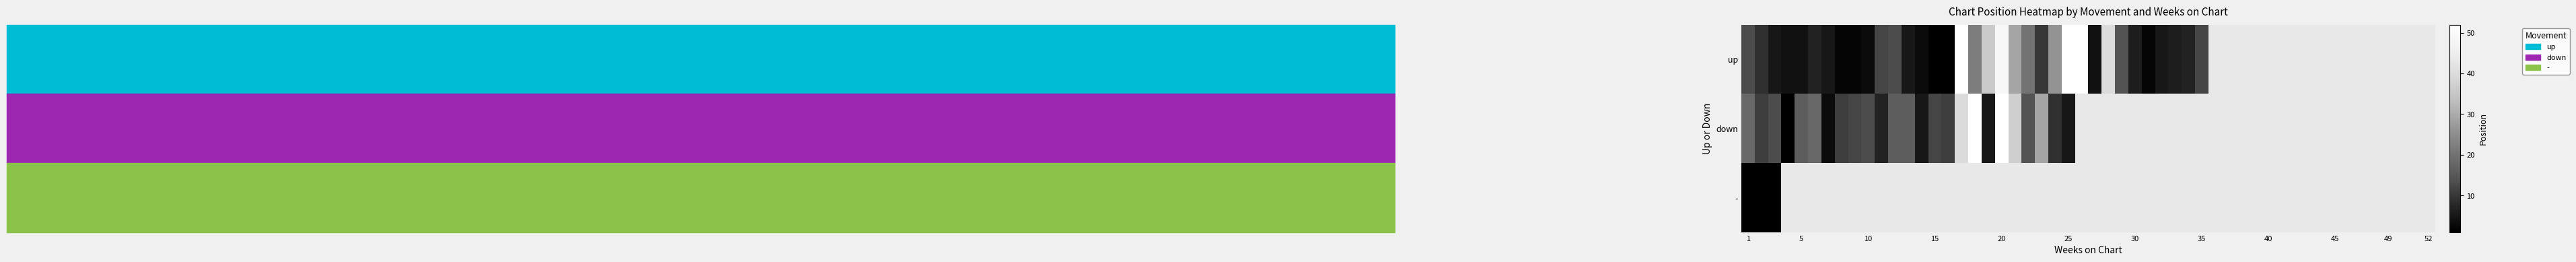

Which has a higher value, 14 or 9?

14